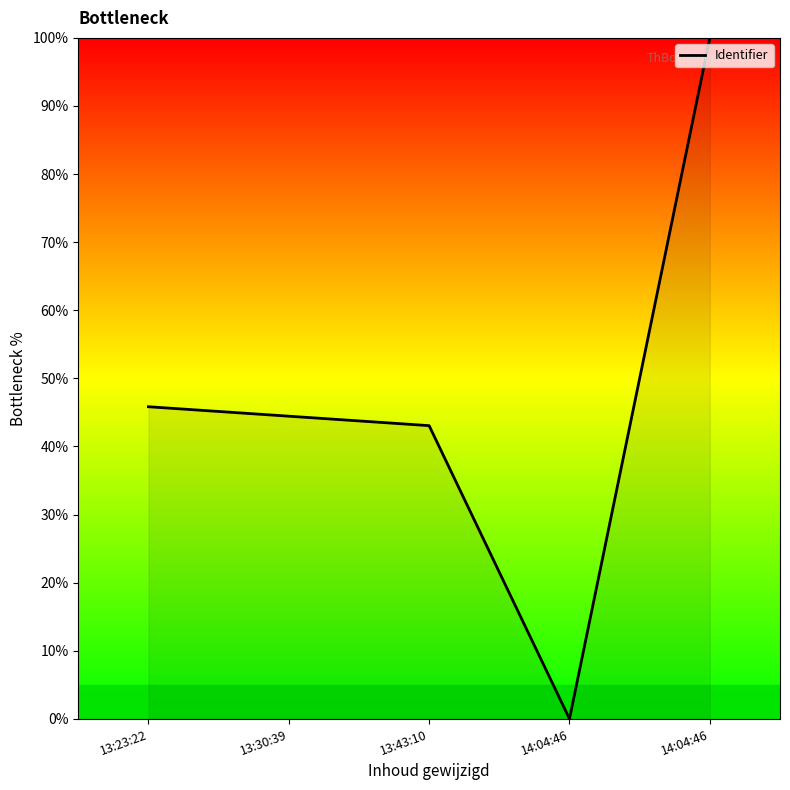

True or false: there are more than 1 points higher than both neighbors.

False